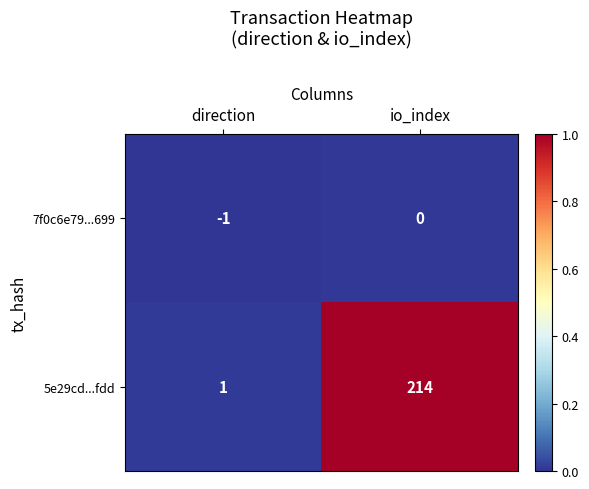

Which series has the largest range (max minus min)?

5e29cd...fdd